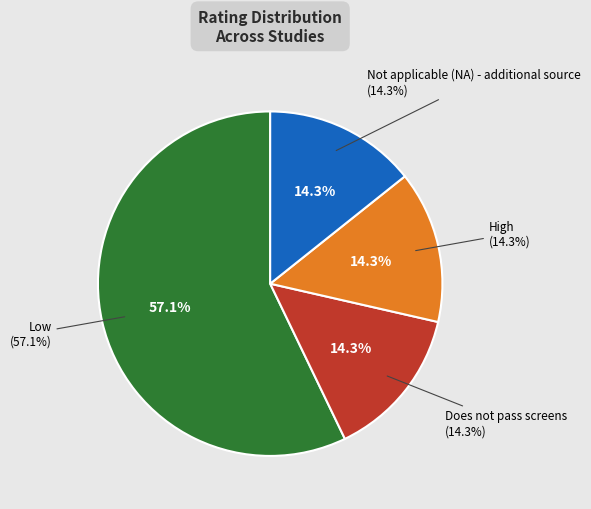

To the nearest percent, what is the difference between the Does not pass screens and Low slice percentages?

43%